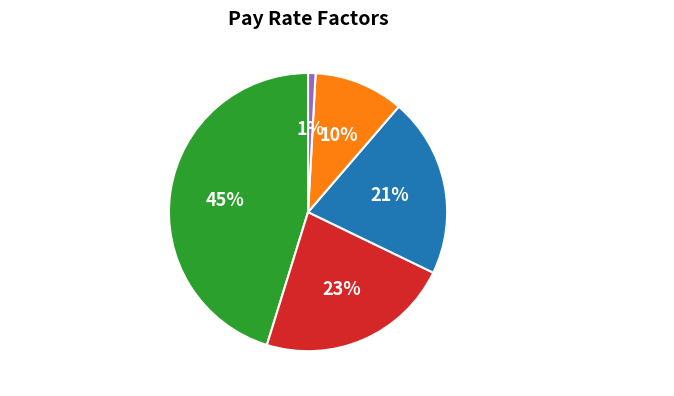

What is the smallest slice in the pie chart?

Annual Pay Rate